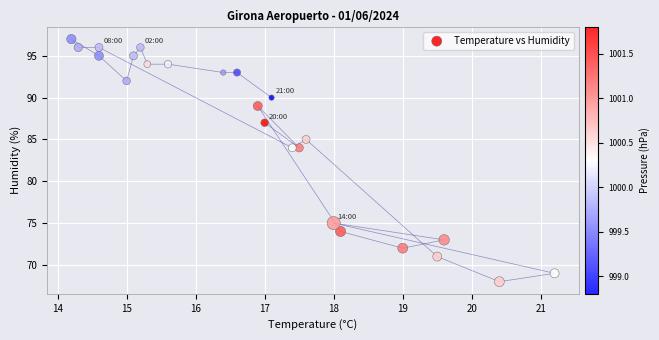

What is the range of Y values (max minus min)?

29